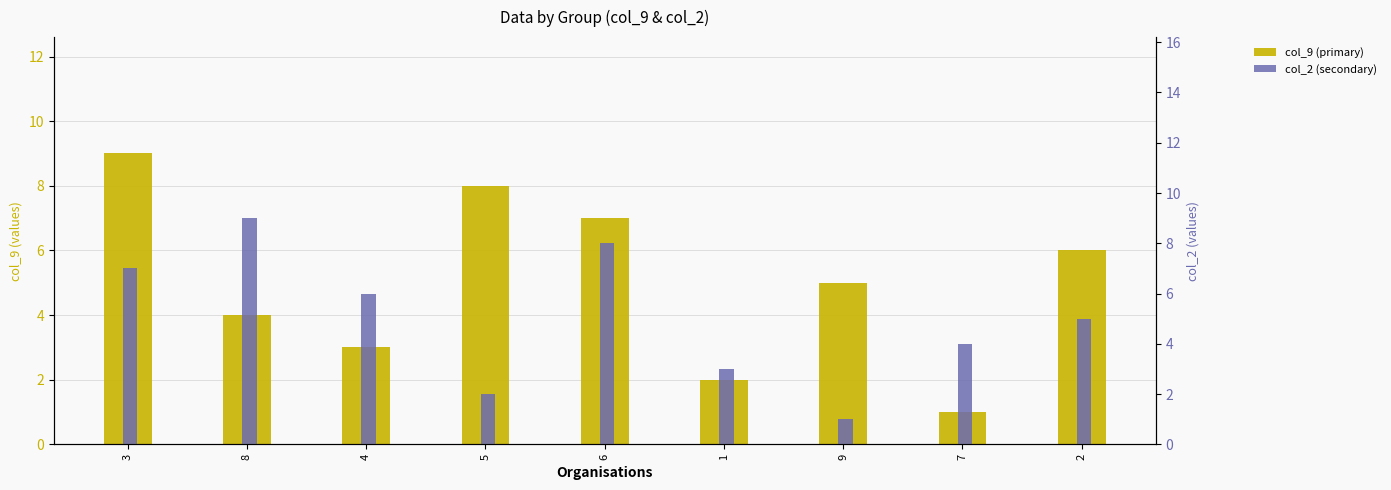

How many col_9 (primary) values are between 3 and 7?

5